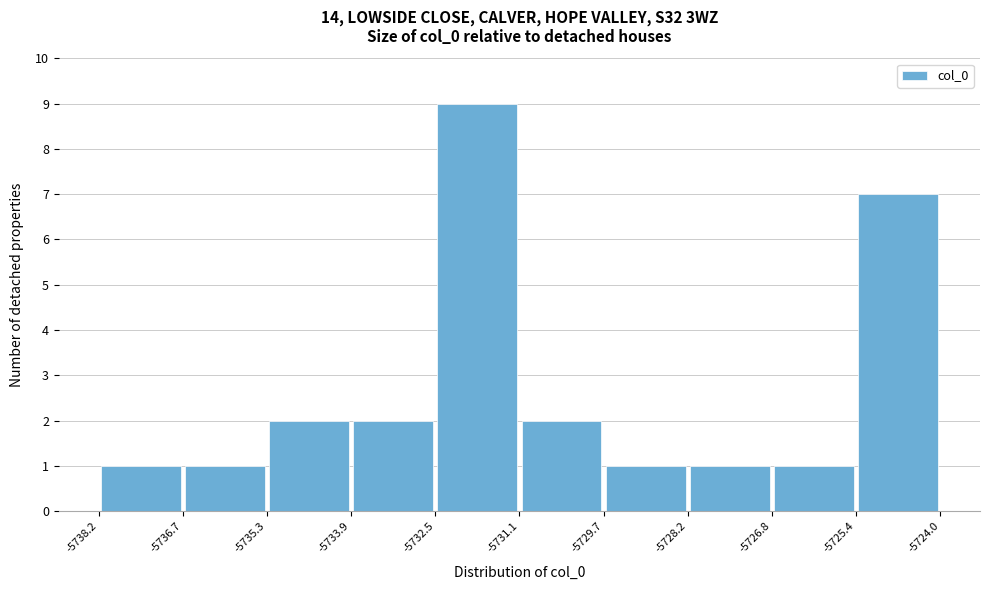

What is the height of the bar covering -5735.3 to -5733.9 on the x-axis? The values are not printed on the chart, so give them approximately, as read against the axis.

2